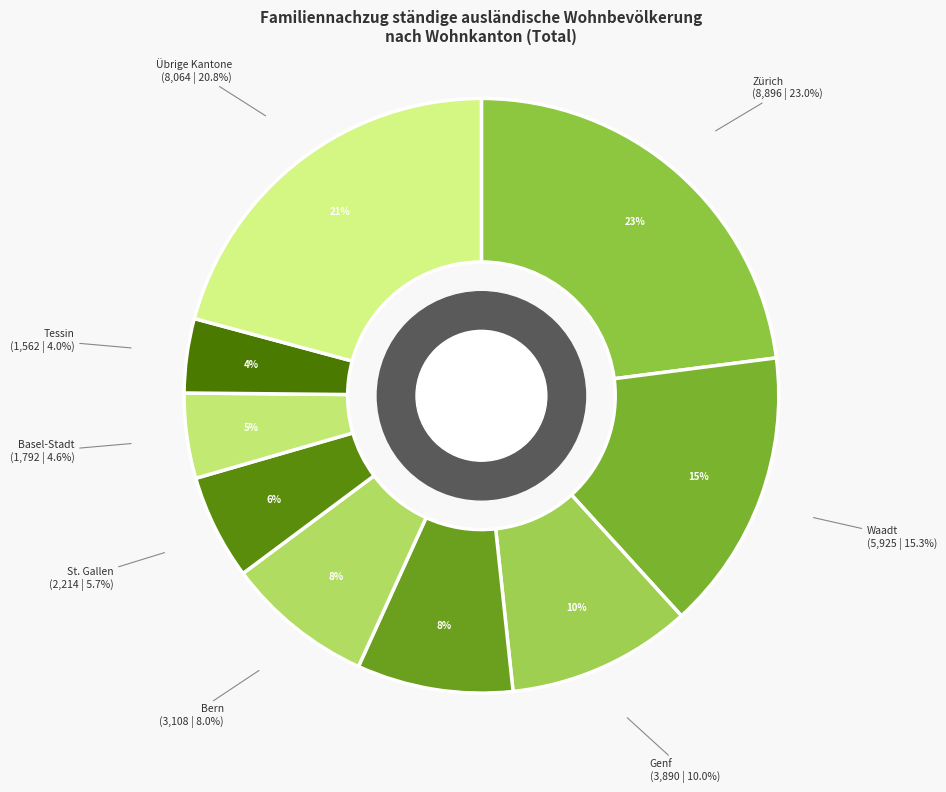

True or false: Waadt accounts for 23% of the total.

False